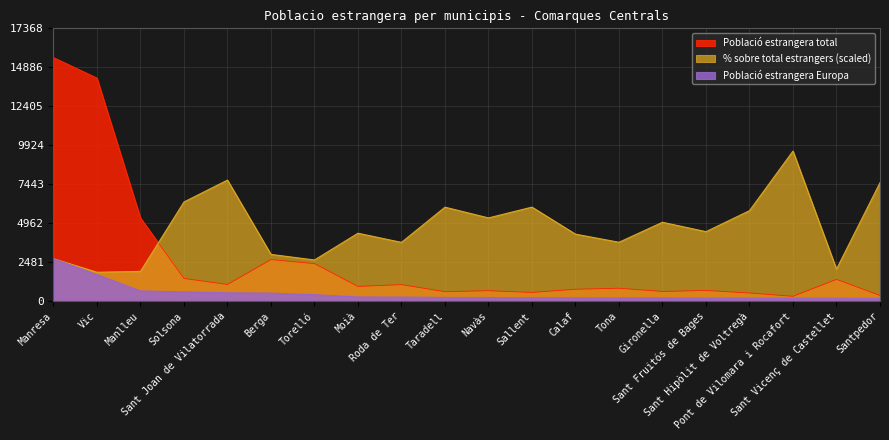

How many data points in Població estrangera total are less than 930?

10